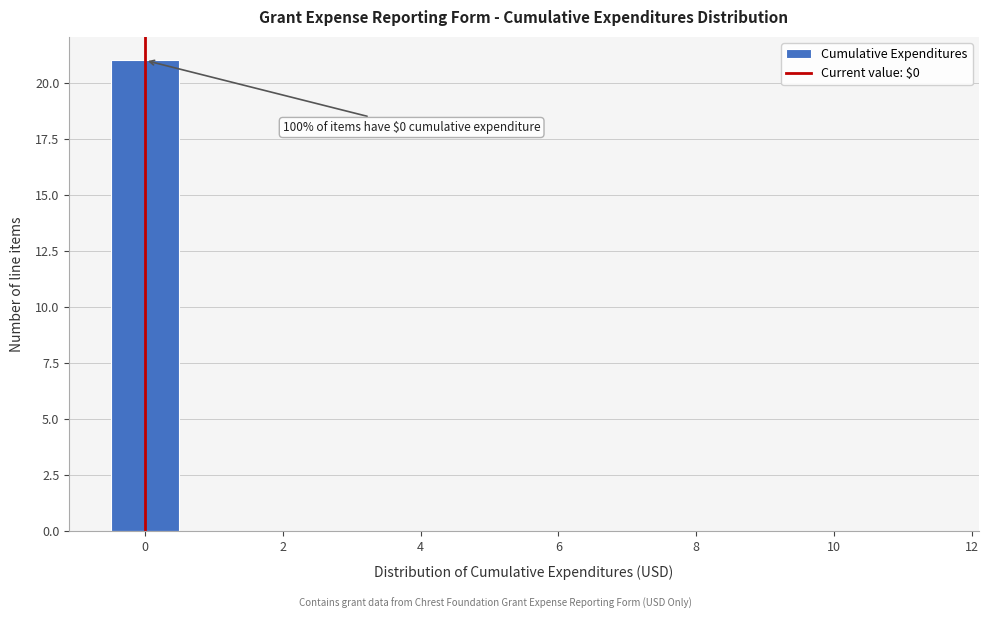

Which range on the x-axis has the tallest bar?

-0.5 to 0.5